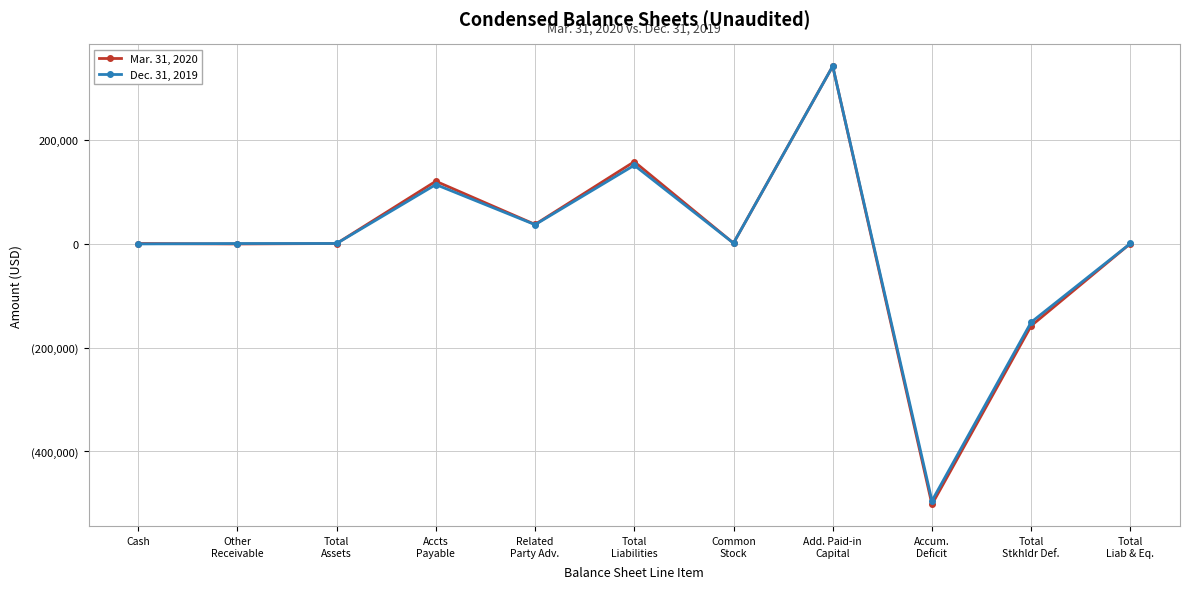

The value of Dec. 31, 2019 at Common
Stock is 1640. True or false?

True